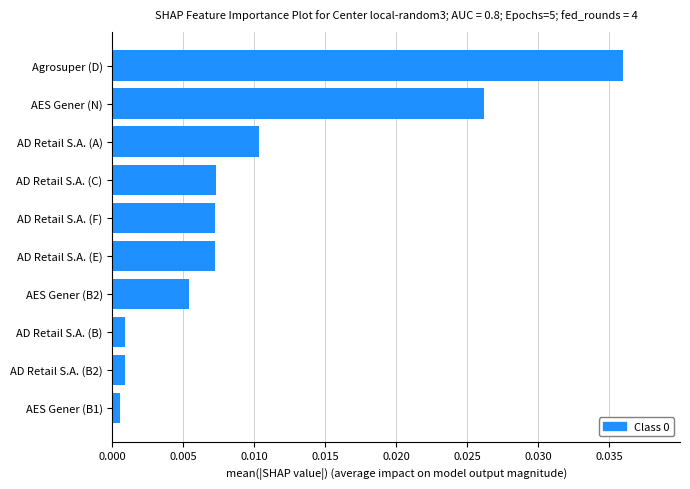

Which has a higher value, AES Gener (B2) or Agrosuper (D)?

Agrosuper (D)